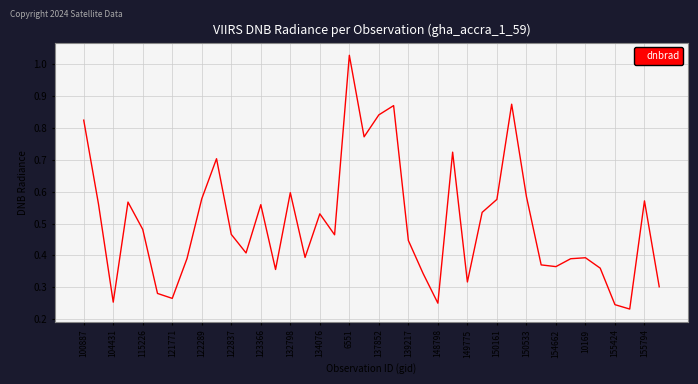

How many lines are shown in the chart?

1